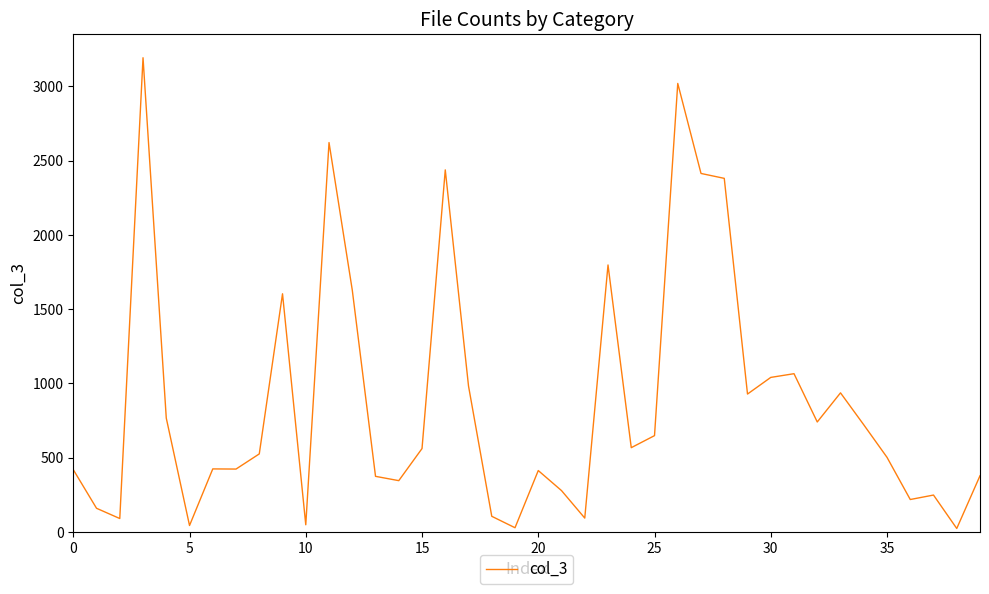

What is the difference between the maximum and minimum values?

3169